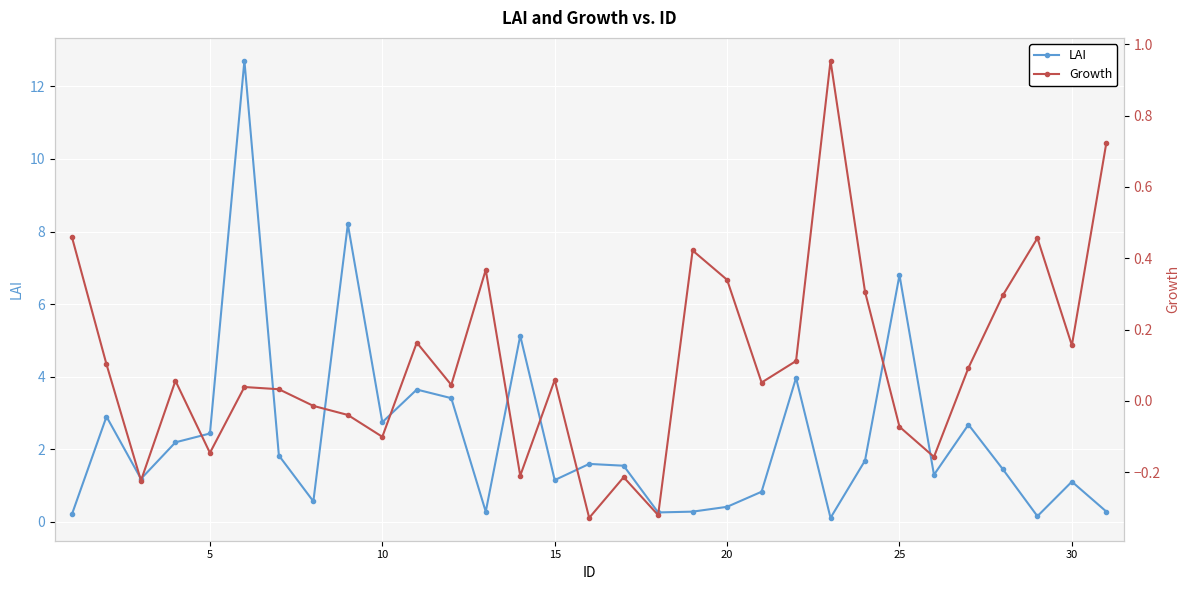

What is the highest value of the LAI series?

12.7